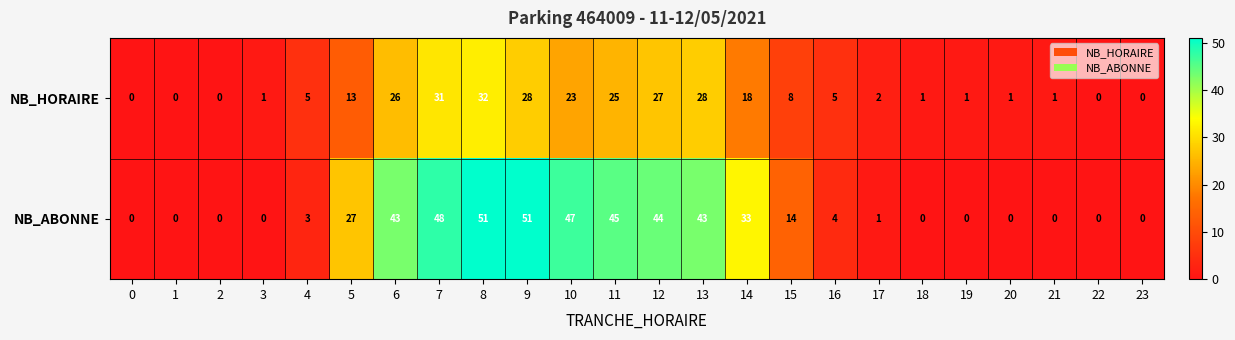

What is the difference between the maximum and minimum values in the NB_HORAIRE series?

32